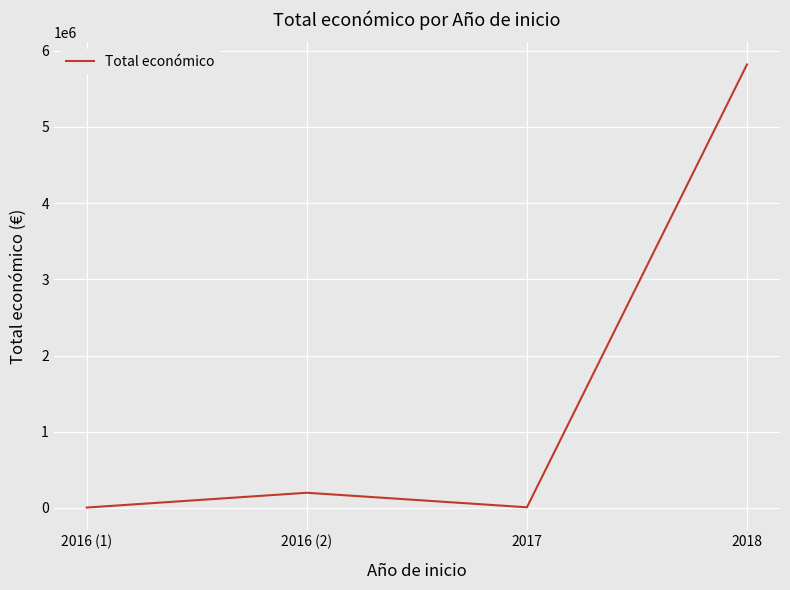

How many values are below 199983?

2